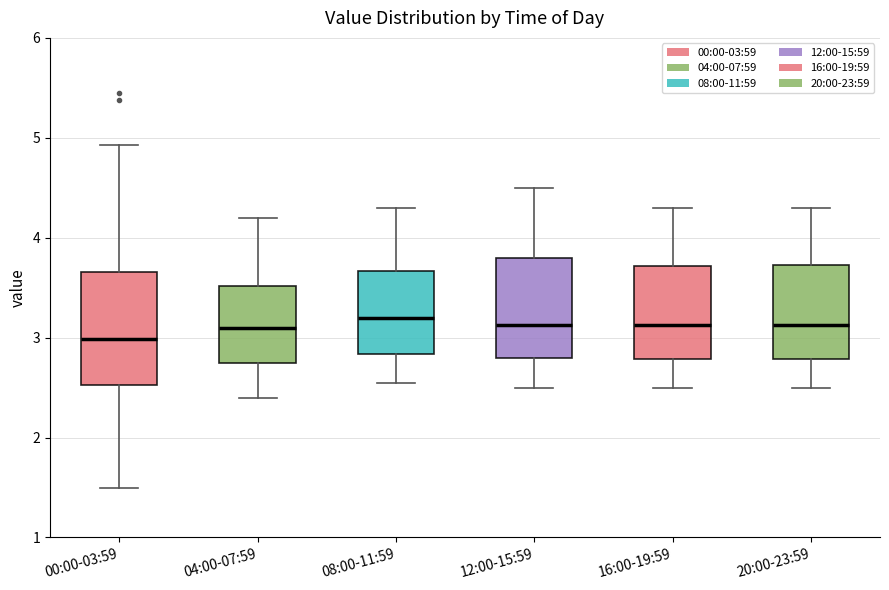

Reading left to right, read every box against the y-axis: the position of its median line, the range the box covers, and the ends of its whiskers. The values are not printed on the chart, so give them approximately, as read against the axis.

00:00-03:59: median 3.0, box 2.5 to 3.7, whiskers 1.5 to 4.9
04:00-07:59: median 3.1, box 2.8 to 3.5, whiskers 2.4 to 4.2
08:00-11:59: median 3.2, box 2.8 to 3.7, whiskers 2.6 to 4.3
12:00-15:59: median 3.1, box 2.8 to 3.8, whiskers 2.5 to 4.5
16:00-19:59: median 3.1, box 2.8 to 3.7, whiskers 2.5 to 4.3
20:00-23:59: median 3.1, box 2.8 to 3.7, whiskers 2.5 to 4.3